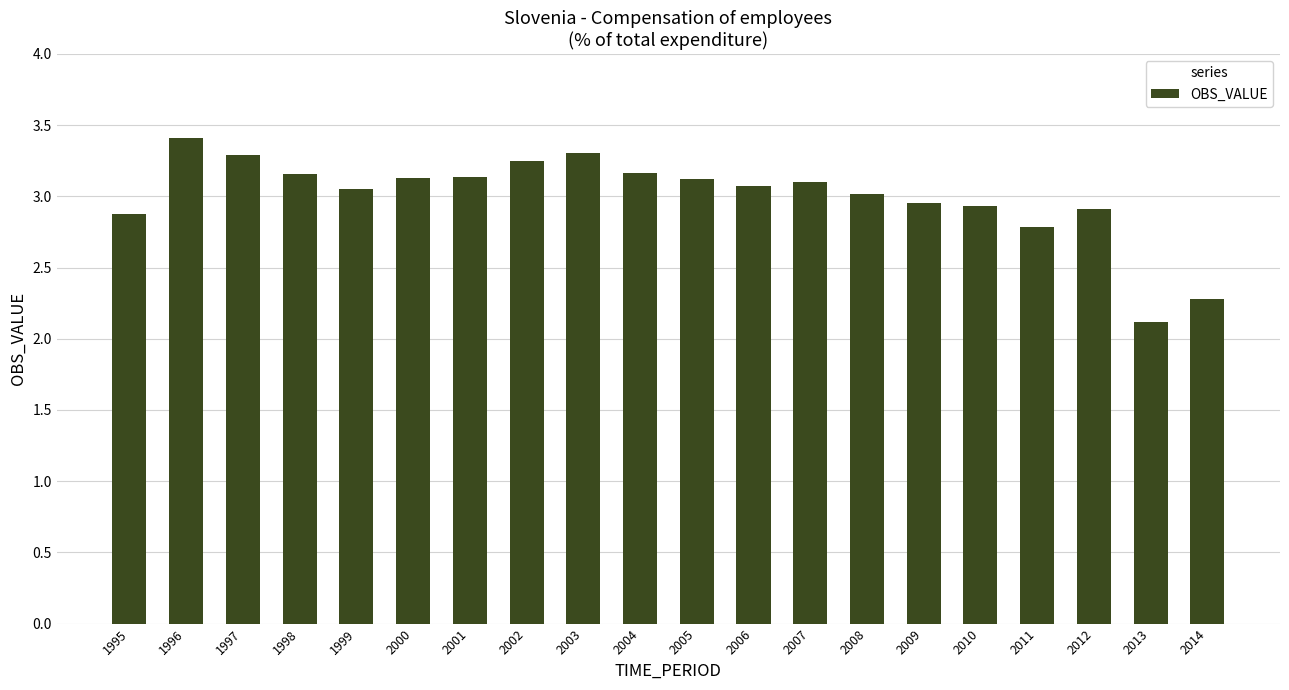

Is it true that the value at 2007 is 3.1?

True